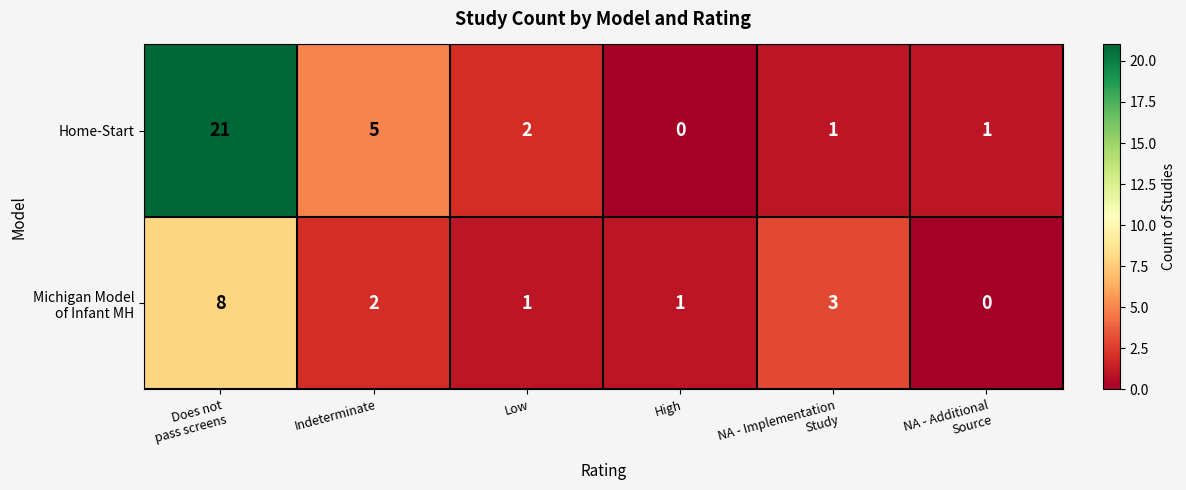

What is the difference between the second highest and minimum values in the Home-Start series?

5